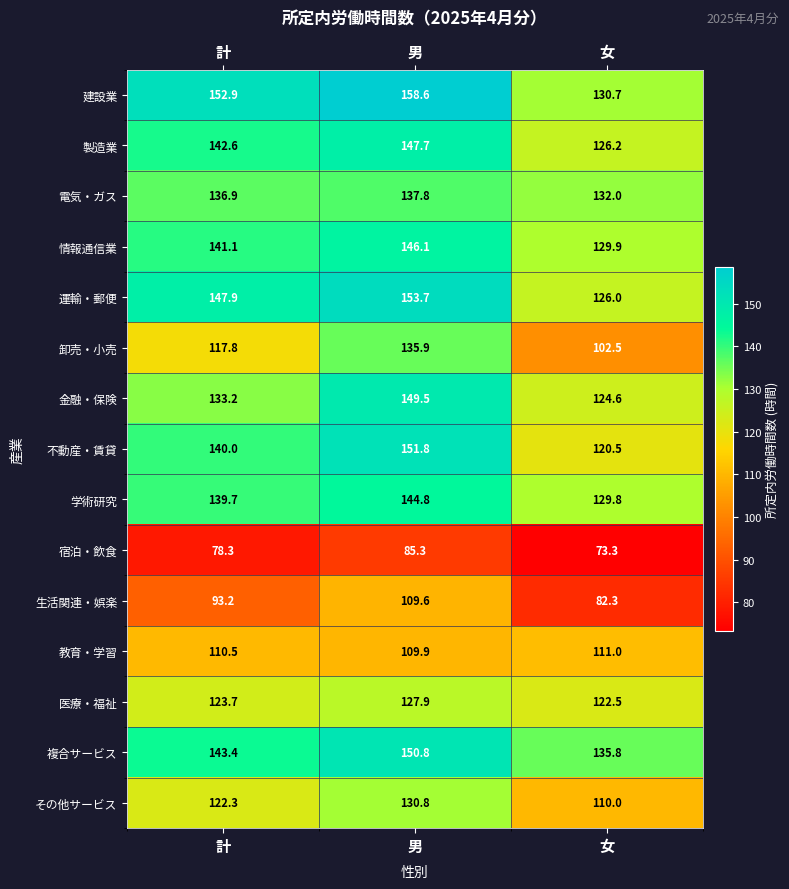

What is the spread (max minus min) of values at 計?

74.6